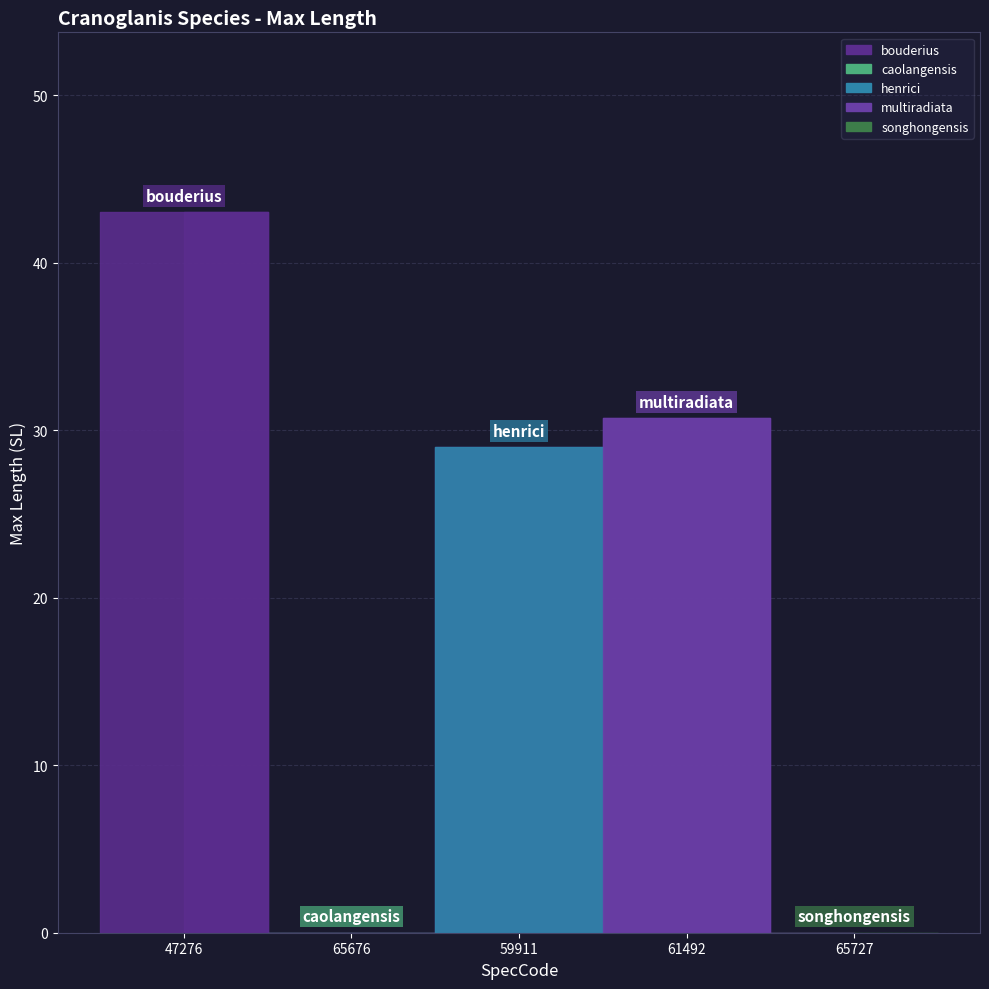

How many points are lower than both their immediate neighbors (excluding endpoints)?

1